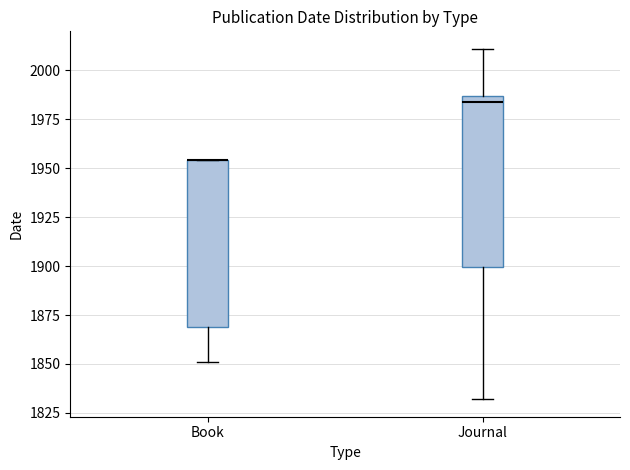

Reading left to right, transcribe this box plot: for each box, give where its median line is, the range the box spans, and where its two whiskers end, as read against the y-axis. The values are not printed on the chart, so give them approximately, as read against the axis.

Book: median 1955 (drawn on the box's upper edge), box 1870 to 1955, whiskers 1850 to 1955
Journal: median 1985 (just below the box's upper edge), box 1900 to 1985, whiskers 1830 to 2010